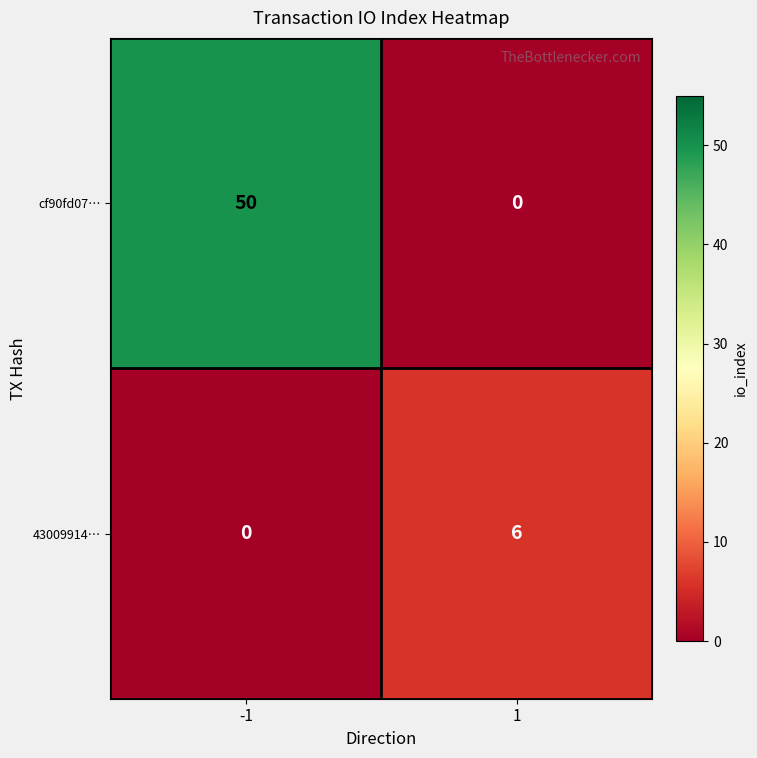

At which category is the sum across all series the highest?

-1